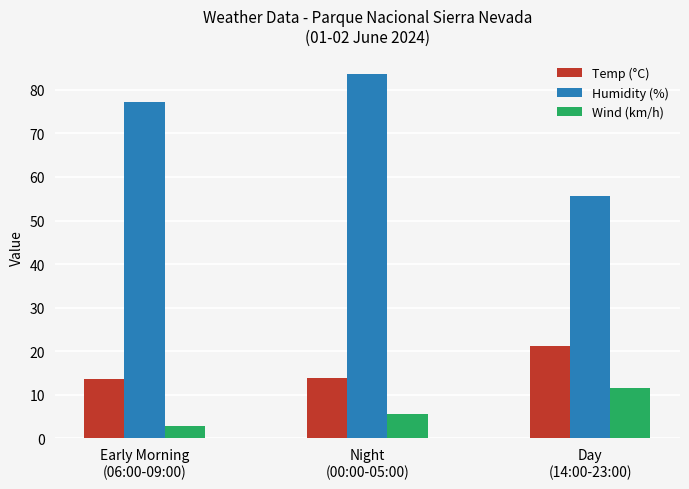

At Early Morning
(06:00-09:00), list the series in order from largest to smallest.

Humidity (%), Temp (°C), Wind (km/h)